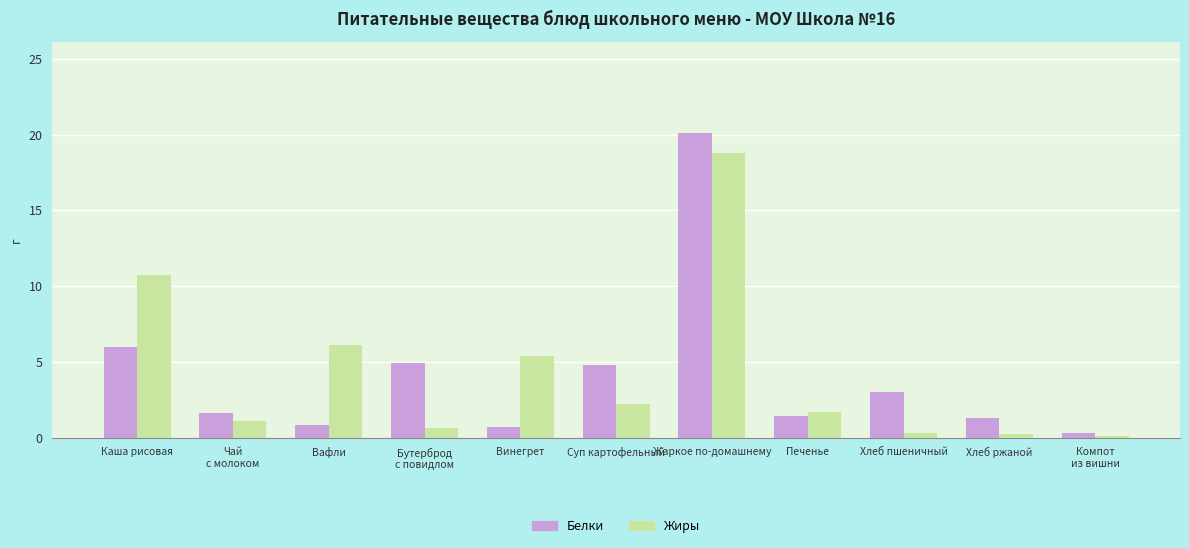

Which series has the widest spread of values?

Белки